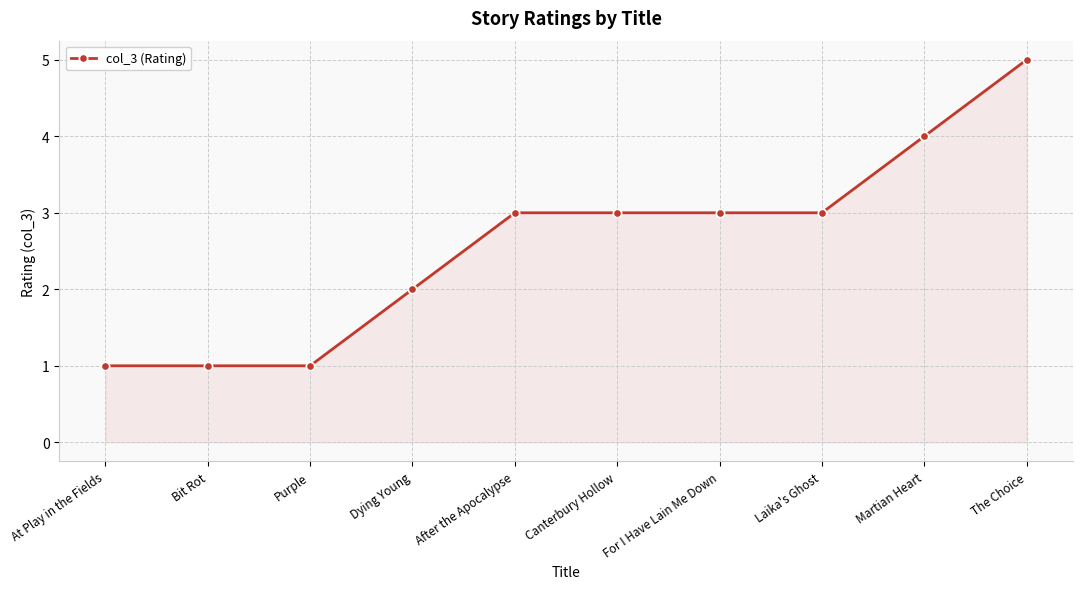

What is the ratio of the value at Martian Heart to the value at Canterbury Hollow?

1.3